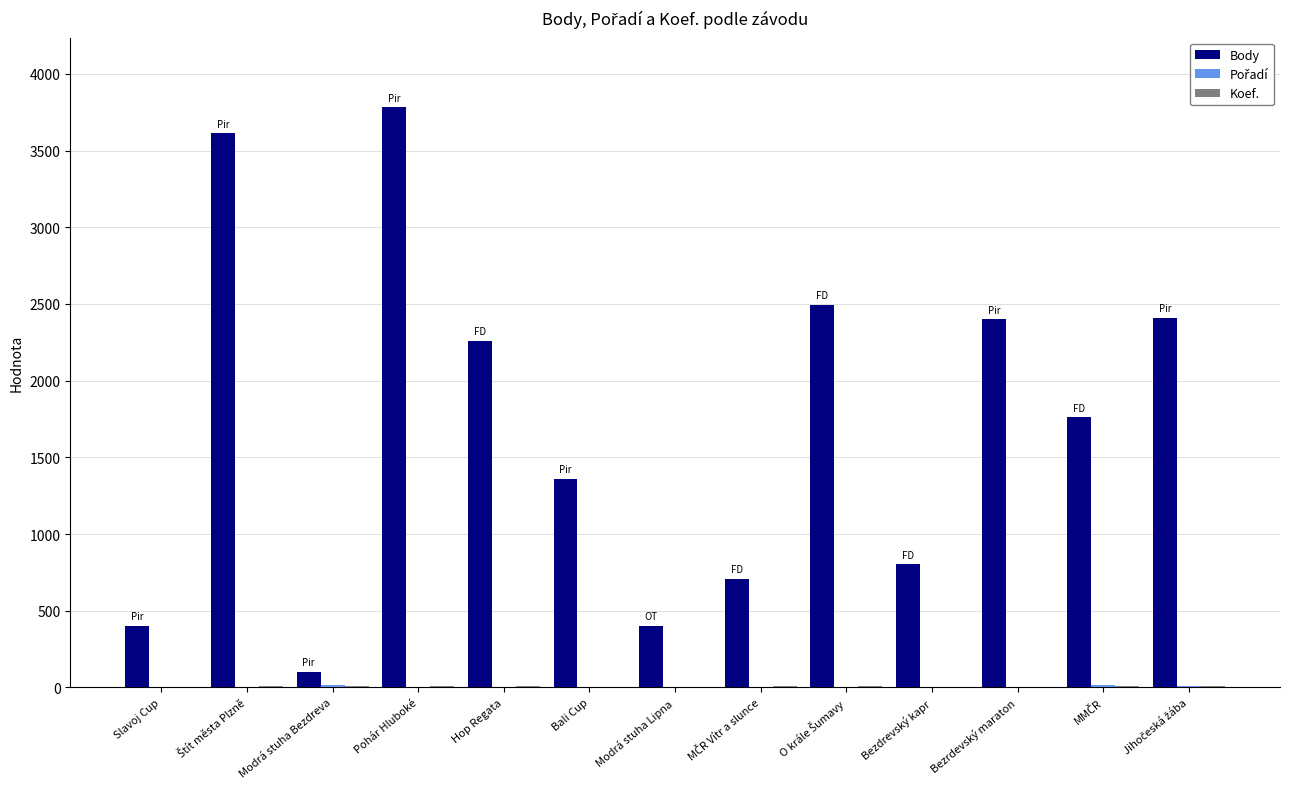

How many distinct data groups are displayed?

3